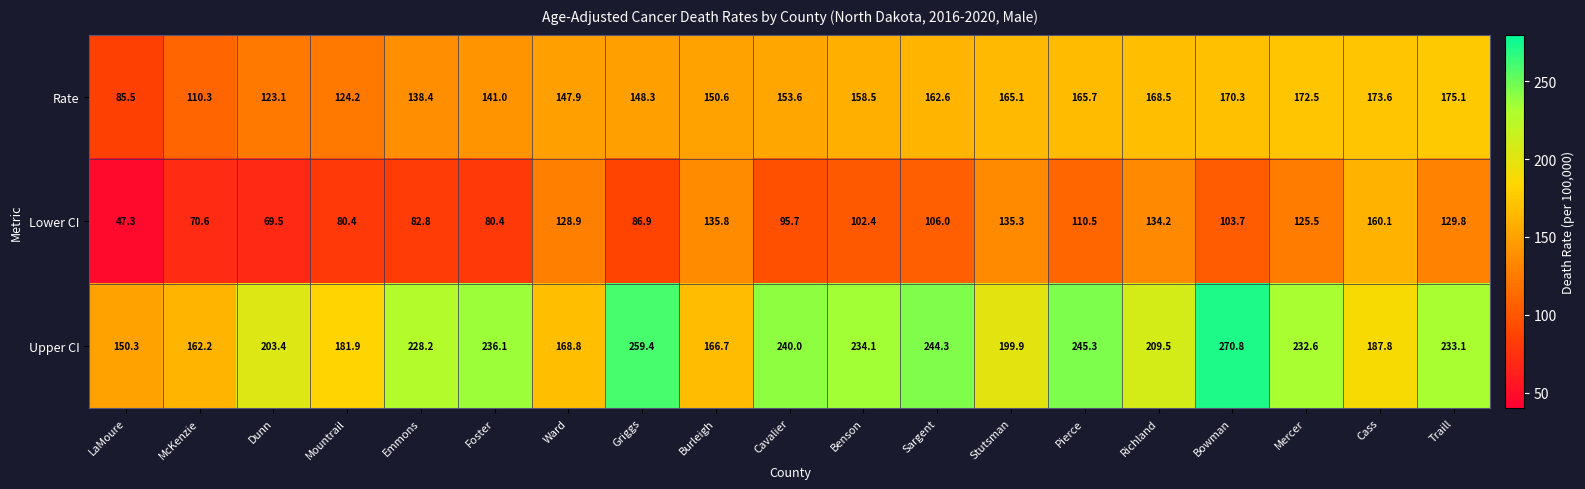

Rank the series at Stutsman from highest to lowest value.

Upper CI, Rate, Lower CI